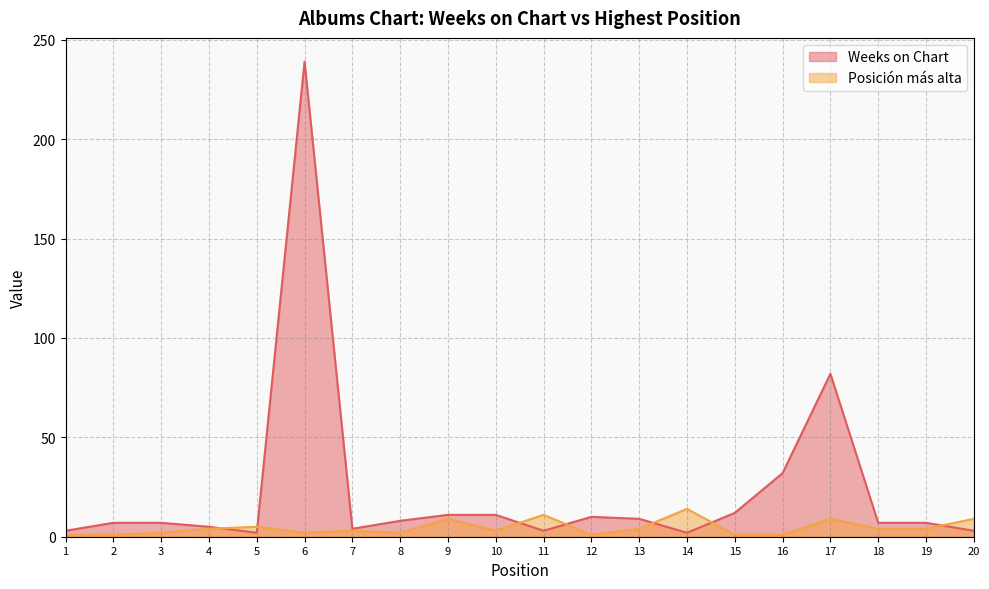

Between 1 and 17, which series saw the biggest shift?

Weeks on Chart